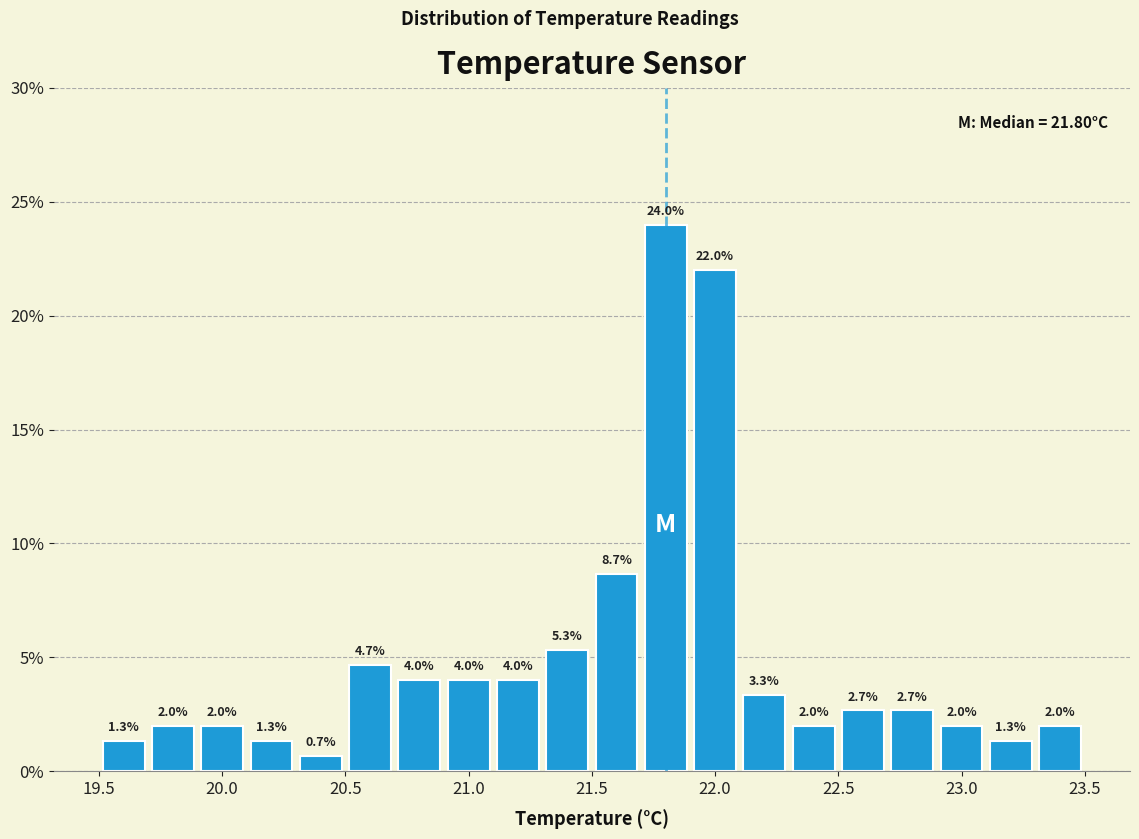

Over which range of the x-axis is the bar tallest?

21.7 to 21.9